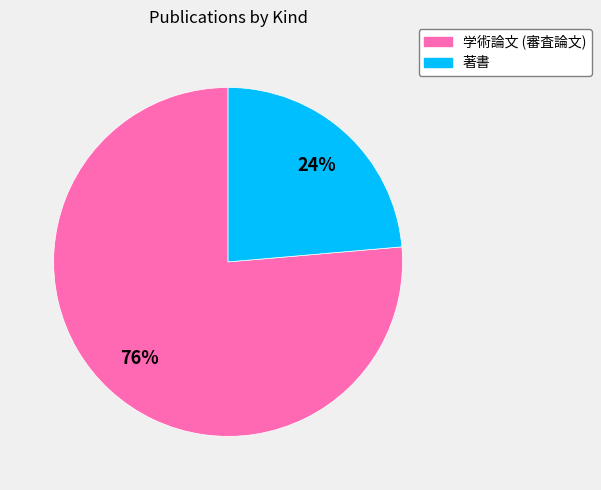

Does 学術論文 (審査論文) represent more than half of the total?

Yes